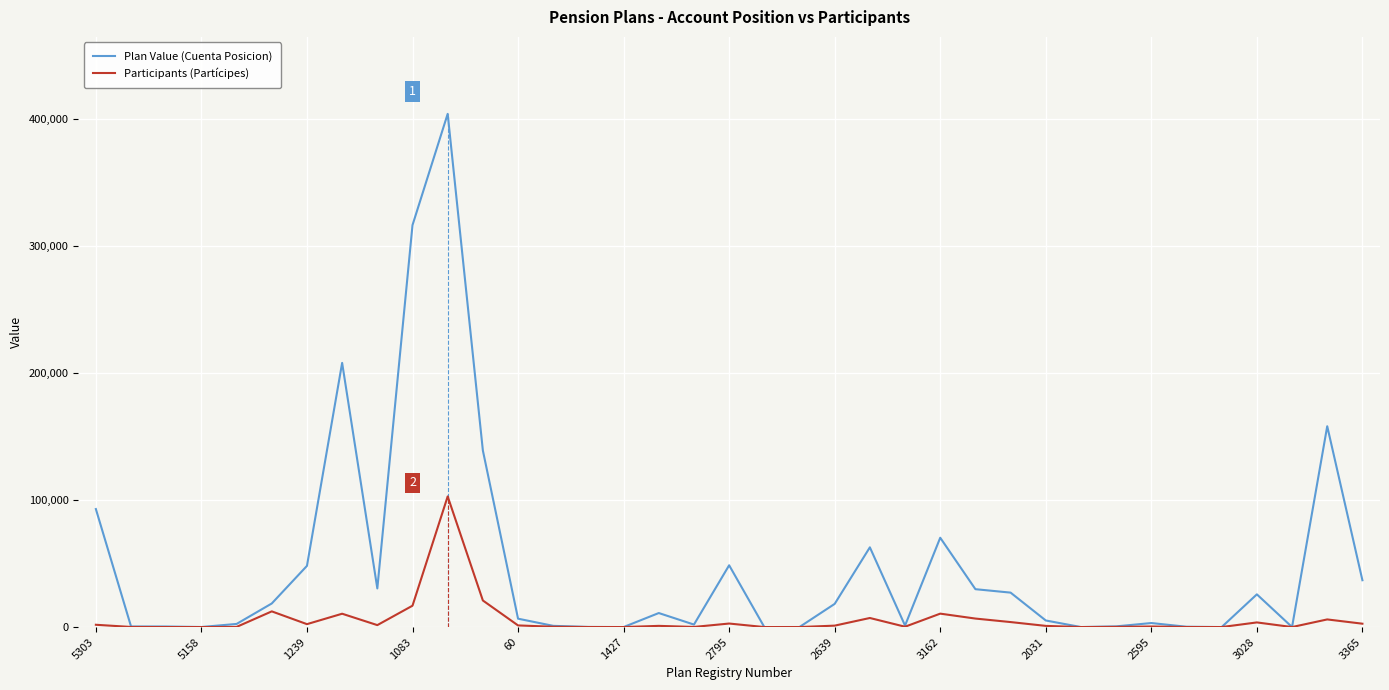

List the series in order of their overall mean, highest first.

Plan Value (Cuenta Posicion), Participants (Partícipes)